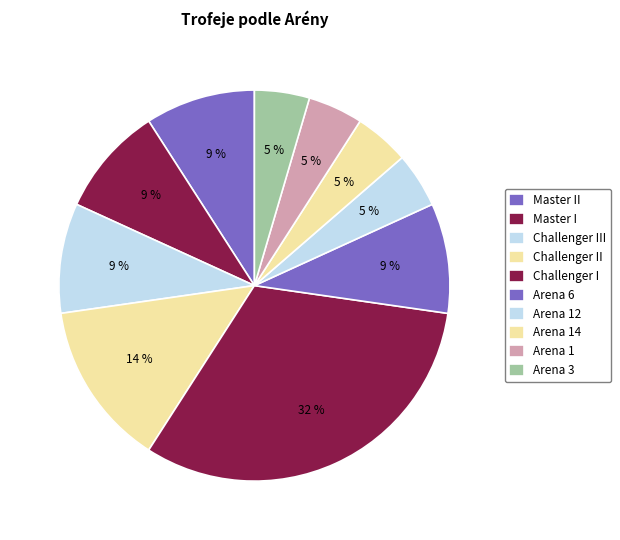

To the nearest percent, what percentage of the pie is Challenger I?

32%